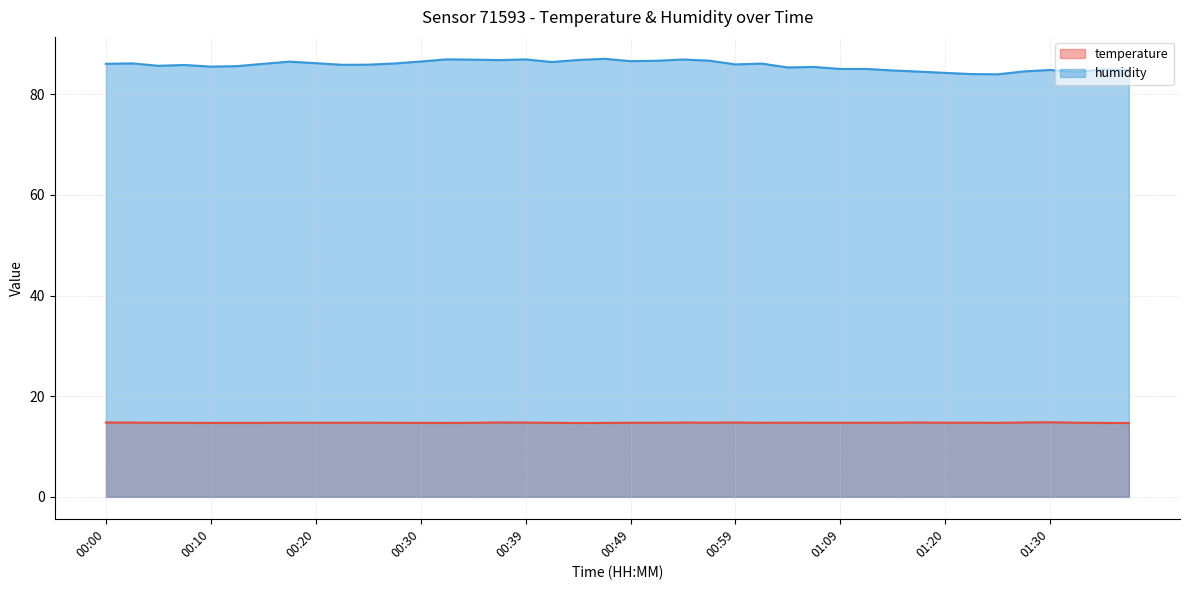

How many interior local valleys does the humidity series have?

10